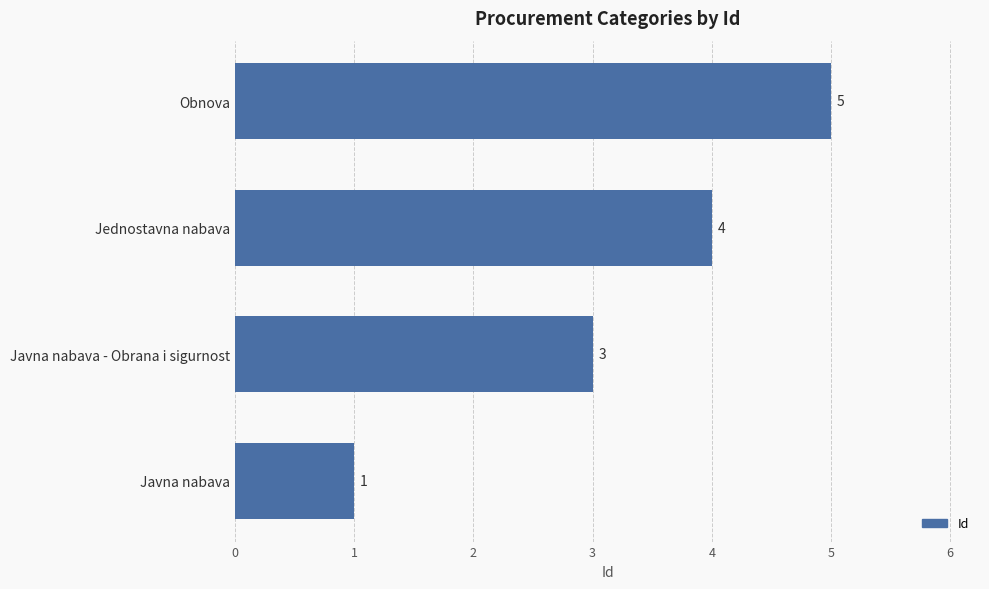

Approximately how many times larger is the value at Obnova compared to Javna nabava - Obrana i sigurnost?

1.7